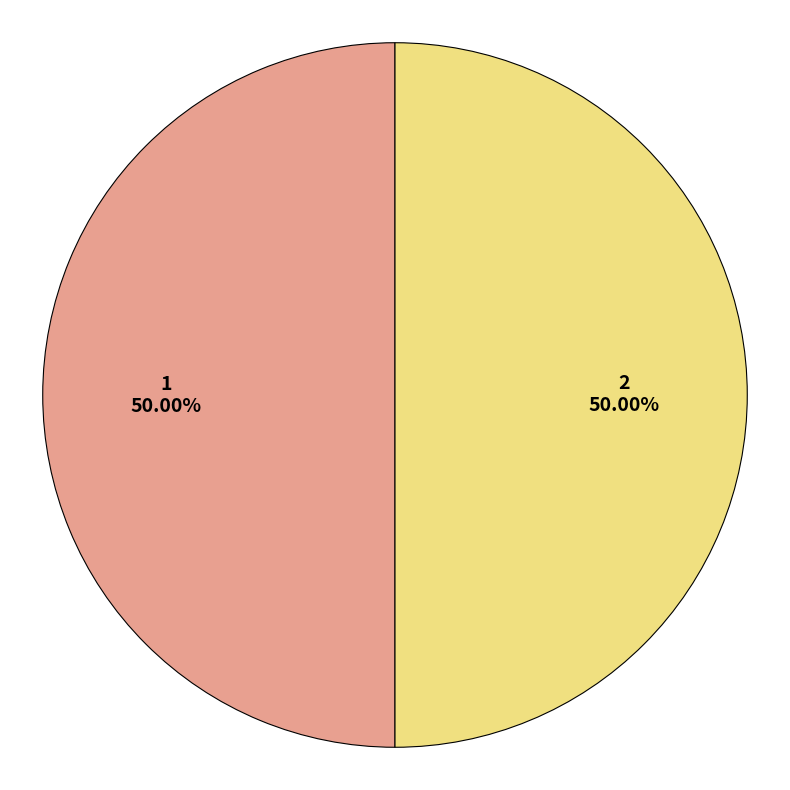

What is the ratio of the value at 1 to the value at 2?

1.0